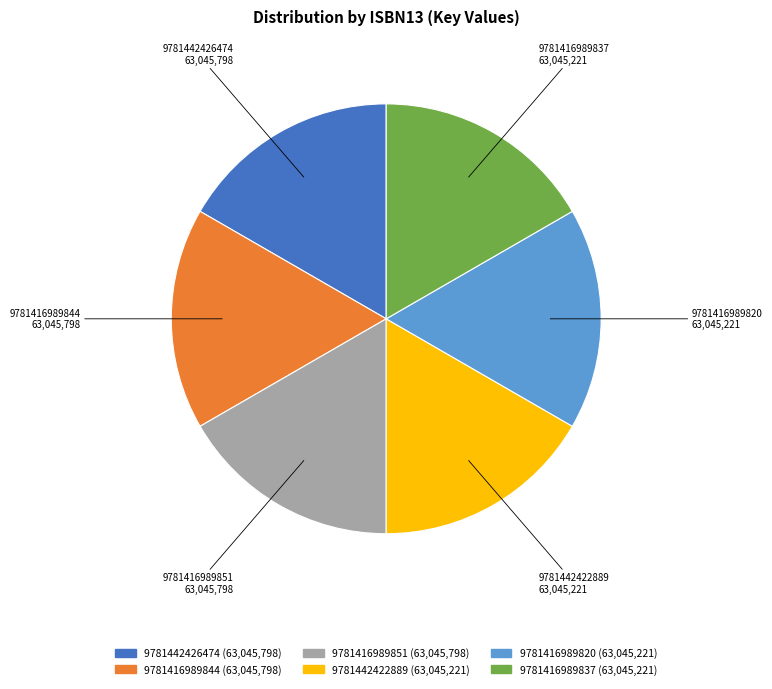

The 9781442422889 slice represents 27% of the pie. True or false?

False